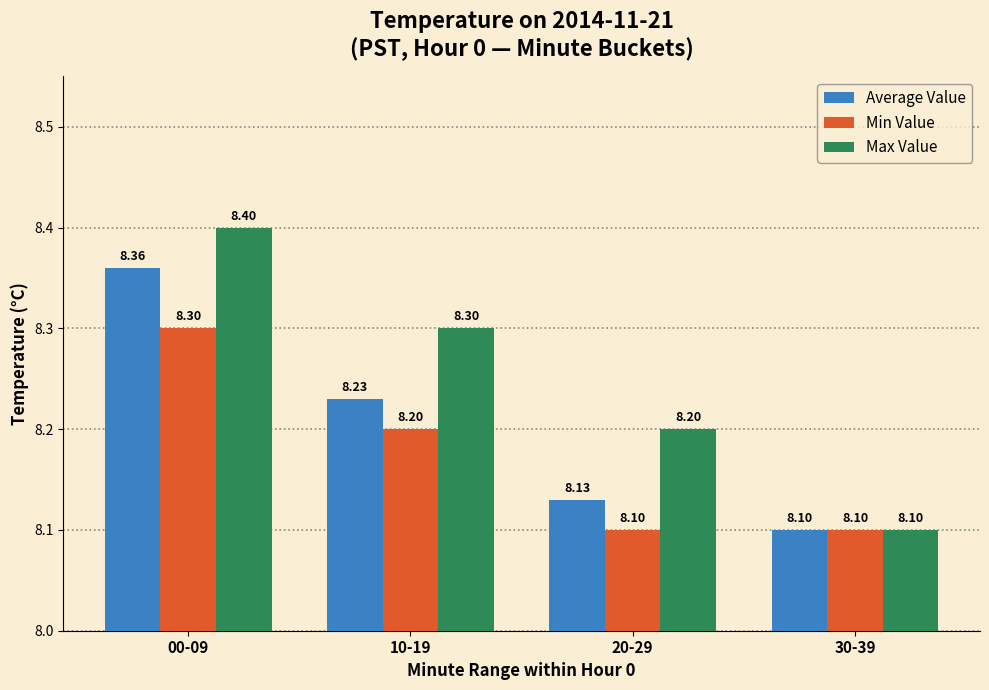

What is the difference between the maximum and minimum values in the Min Value series?

0.2